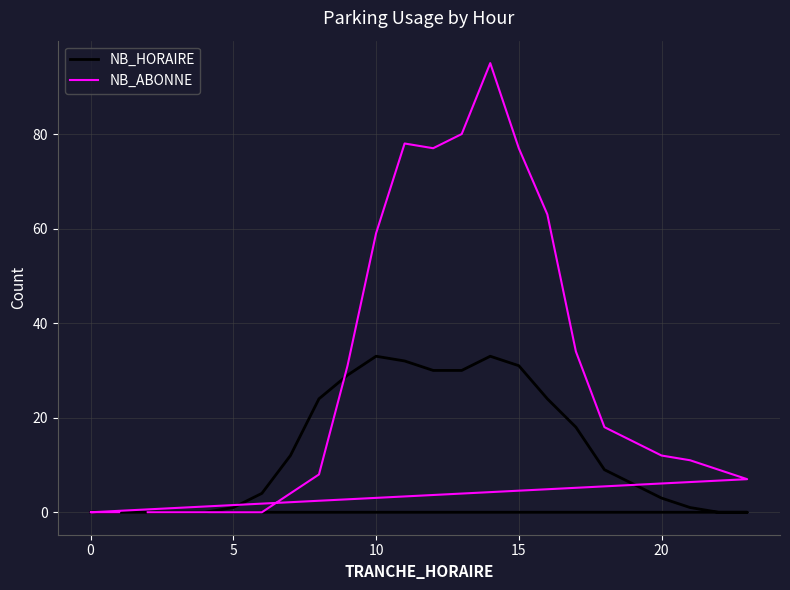

Is it true that NB_ABONNE equals 14 at 20?

False